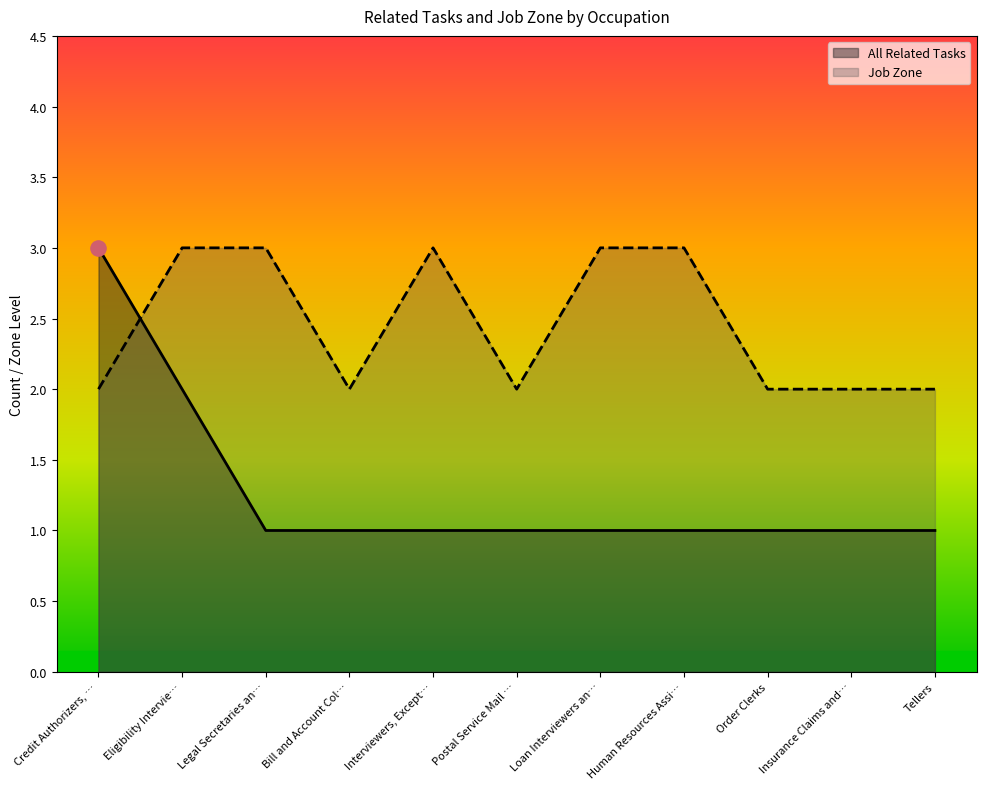

Is the value of All Related Tasks at Bill and Account Col… greater than the value of Job Zone at Bill and Account Col…?

No